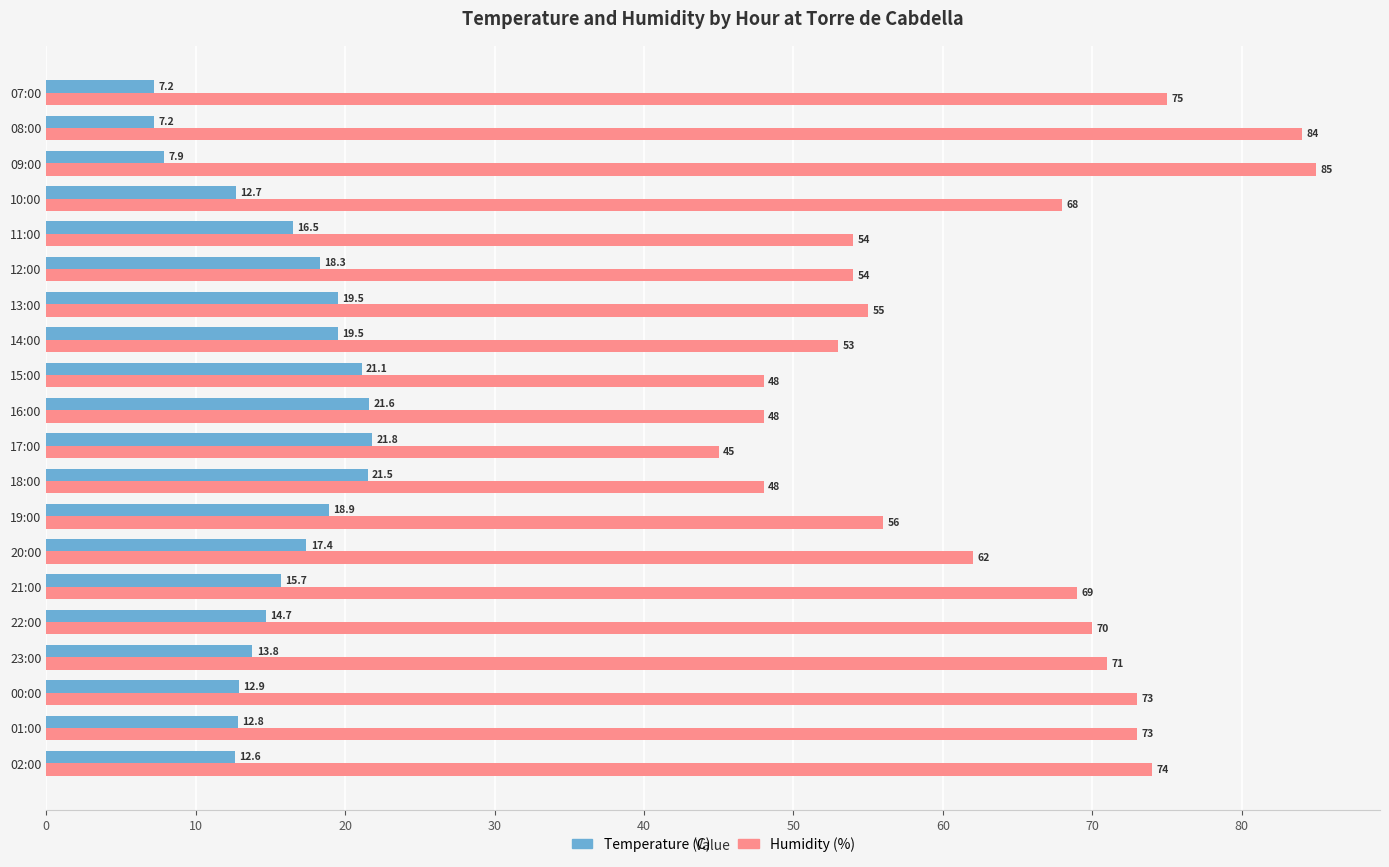

Rank the series by their average value, from lowest to highest.

Temperature (C), Humidity (%)